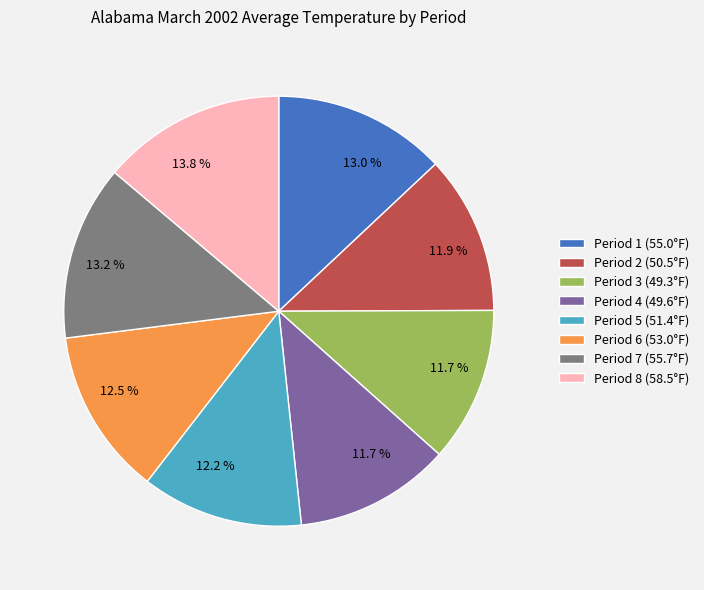

Count the number of slices in the pie.

8